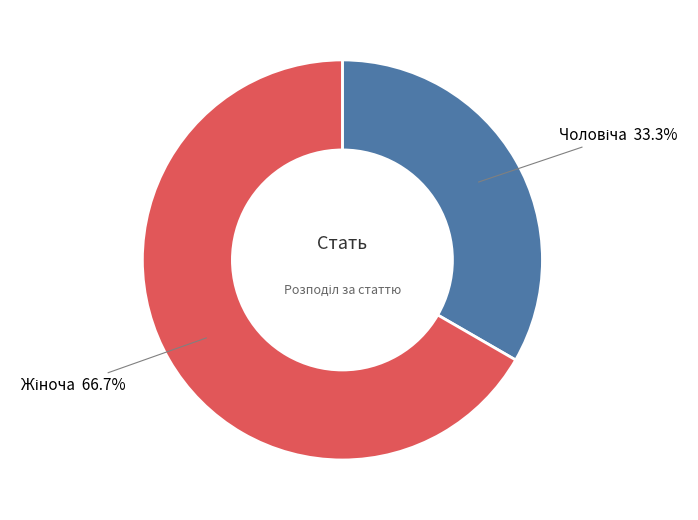

How many segments does this pie chart have?

2